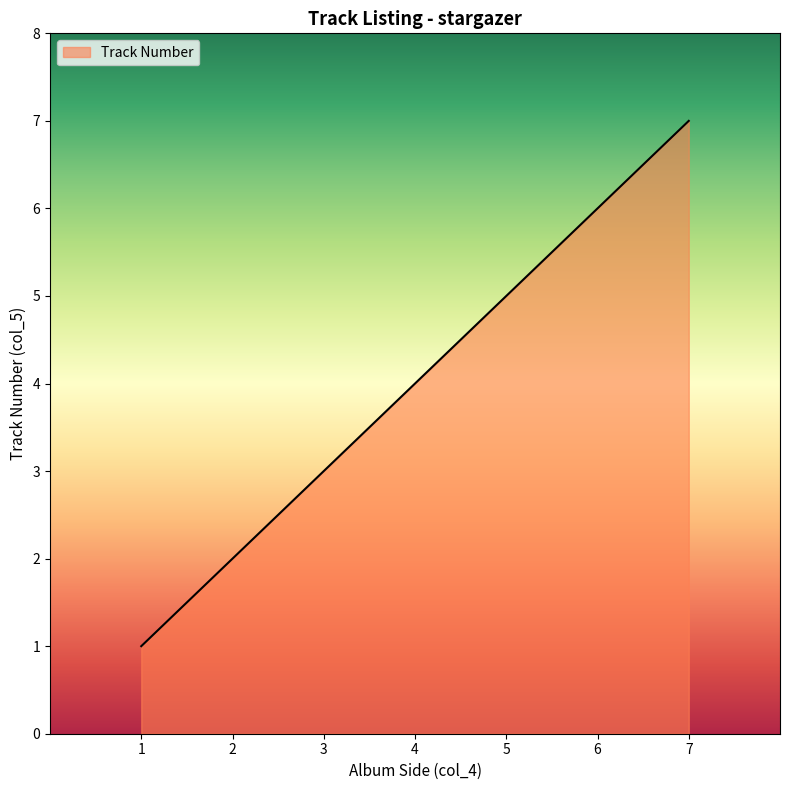

Reading left to right, transcribe all the data shown in this chart.

1	2	3	4	5	6	7